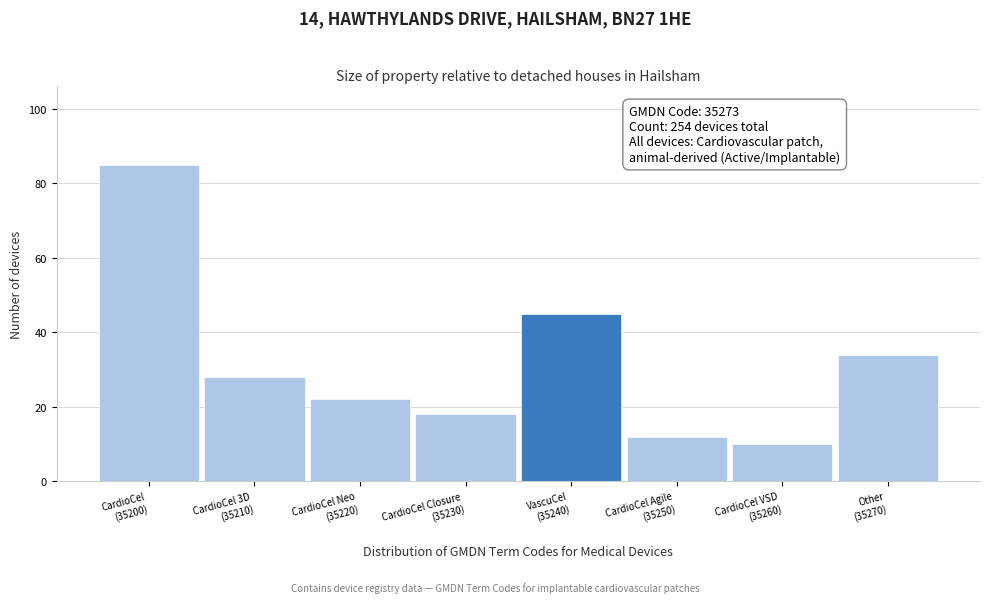

Reading left to right, what are all the values shown in this chart?

85	28	22	18	45	12	10	34